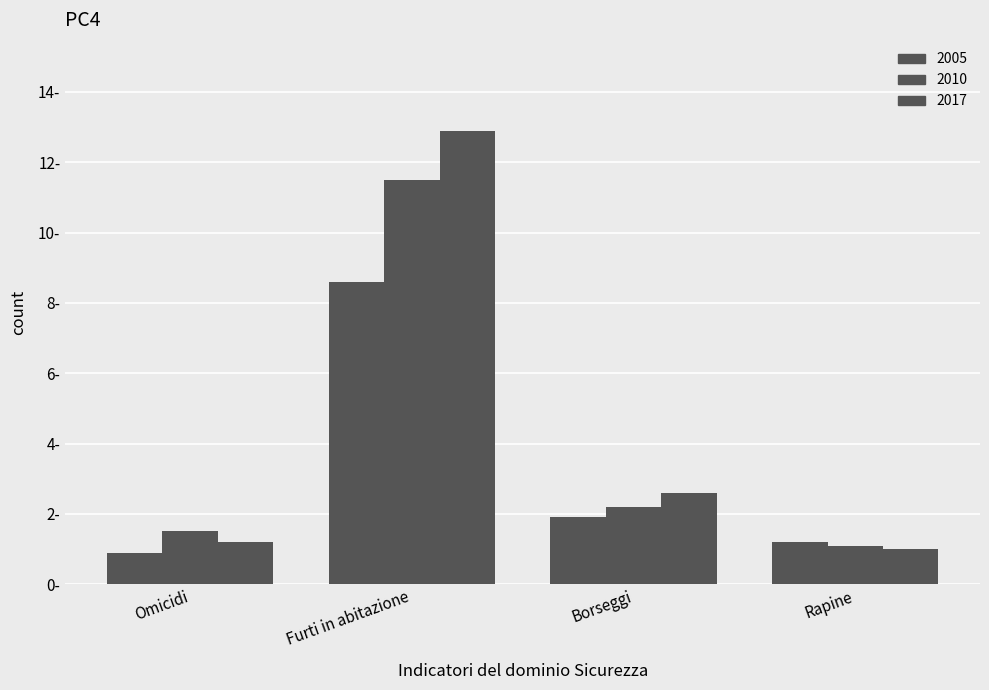

At which category is the sum across all series the highest?

Furti in abitazione